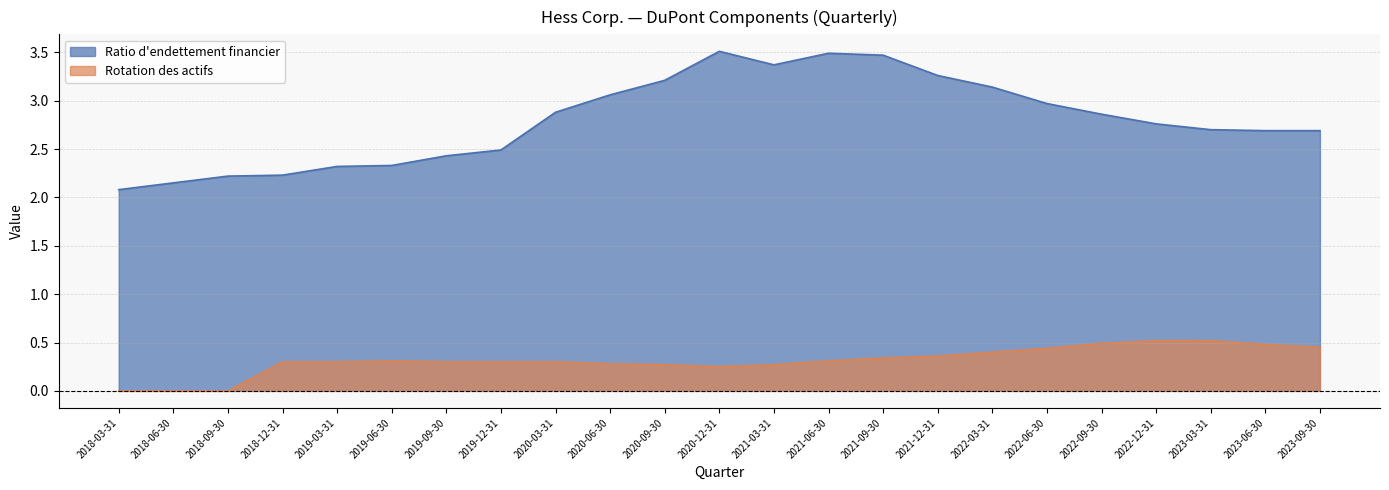

Reading left to right, list all the values displayed in this chart.

Ratio d'endettement financier: 2018-03-31=2.1	2018-06-30=2.1	2018-09-30=2.2	2018-12-31=2.2	2019-03-31=2.3	2019-06-30=2.3	2019-09-30=2.4	2019-12-31=2.5	2020-03-31=2.9	2020-06-30=3.1	2020-09-30=3.2	2020-12-31=3.5	2021-03-31=3.4	2021-06-30=3.5	2021-09-30=3.5	2021-12-31=3.3	2022-03-31=3.1	2022-06-30=3.0	2022-09-30=2.9	2022-12-31=2.8	2023-03-31=2.7	2023-06-30=2.7	2023-09-30=2.7
Rotation des actifs: 2018-03-31=0.0	2018-06-30=0.0	2018-09-30=0.0	2018-12-31=0.3	2019-03-31=0.3	2019-06-30=0.3	2019-09-30=0.3	2019-12-31=0.3	2020-03-31=0.3	2020-06-30=0.3	2020-09-30=0.3	2020-12-31=0.2	2021-03-31=0.3	2021-06-30=0.3	2021-09-30=0.3	2021-12-31=0.4	2022-03-31=0.4	2022-06-30=0.4	2022-09-30=0.5	2022-12-31=0.5	2023-03-31=0.5	2023-06-30=0.5	2023-09-30=0.5